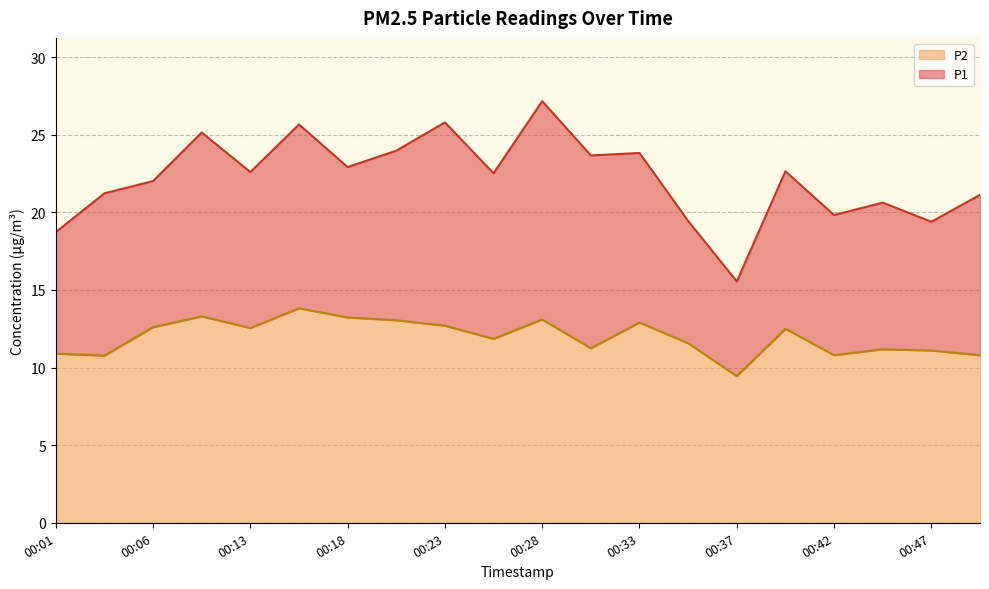

Does the chart have visible grid lines?

Yes